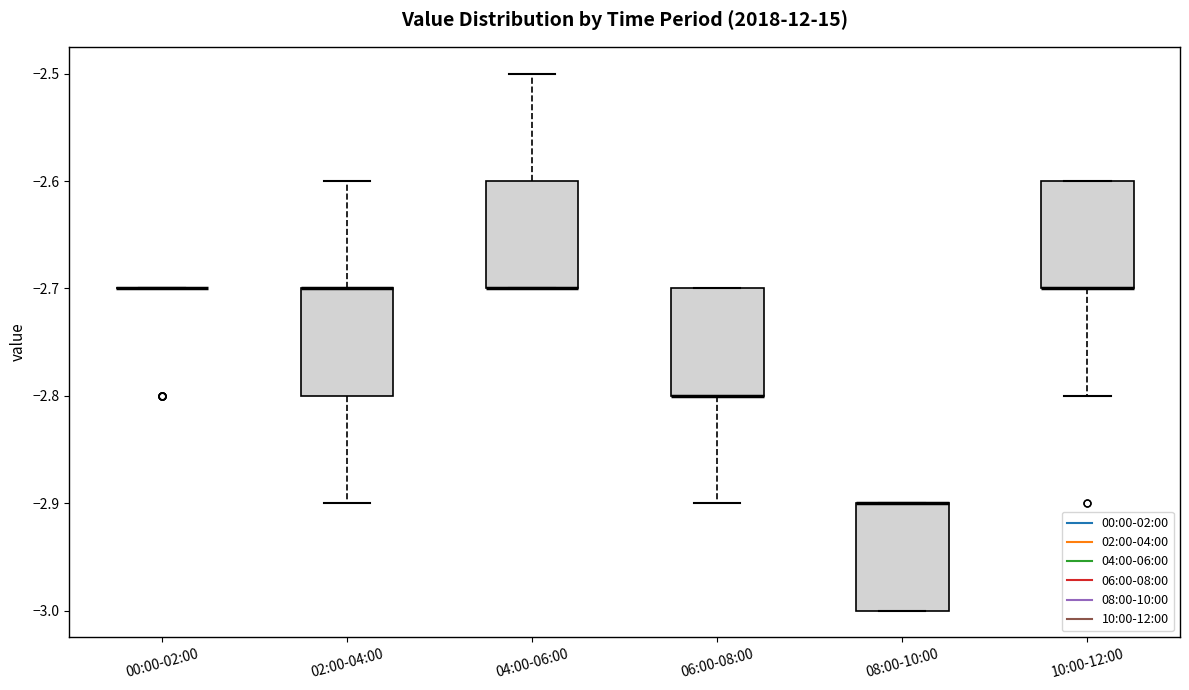

Reading left to right, read every box against the y-axis: the position of its median line, the range the box covers, and the ends of its whiskers. The values are not printed on the chart, so give them approximately, as read against the axis.

00:00-02:00: box collapsed to a line at -2.7, whiskers -2.7 to -2.7
02:00-04:00: median -2.7 (drawn on the box's upper edge), box -2.8 to -2.7, whiskers -2.9 to -2.6
04:00-06:00: median -2.7 (drawn on the box's lower edge), box -2.7 to -2.6, whiskers -2.7 to -2.5
06:00-08:00: median -2.8 (drawn on the box's lower edge), box -2.8 to -2.7, whiskers -2.9 to -2.7
08:00-10:00: median -2.9 (drawn on the box's upper edge), box -3.0 to -2.9, whiskers -3.0 to -2.9
10:00-12:00: median -2.7 (drawn on the box's lower edge), box -2.7 to -2.6, whiskers -2.8 to -2.6